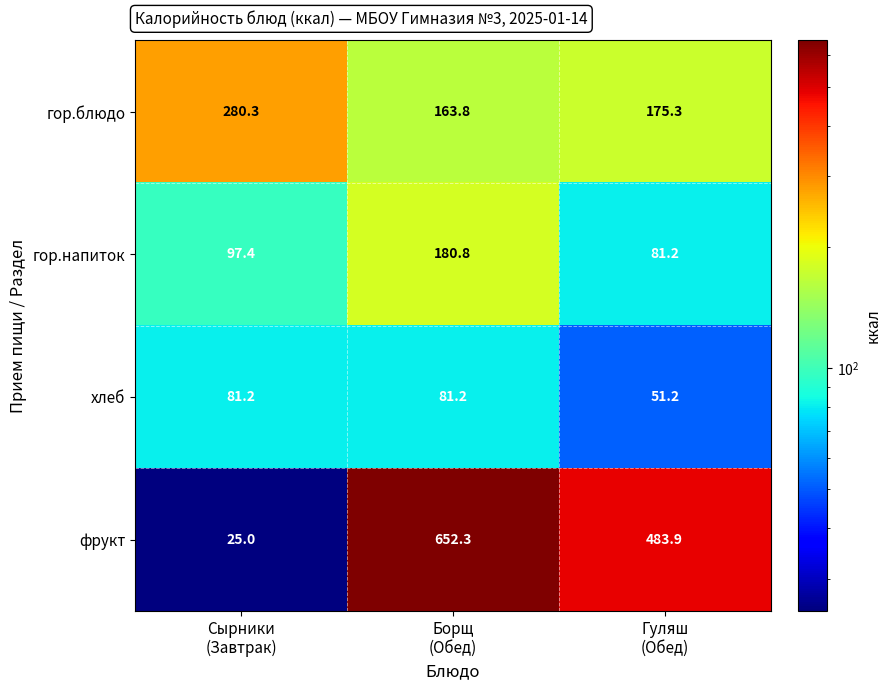

Reading right to left, transcribe all the data shown in this chart.

гор.блюдо: 175.3	163.8	280.3
гор.напиток: 81.2	180.8	97.4
хлеб: 51.2	81.2	81.2
фрукт: 483.9	652.3	25.0